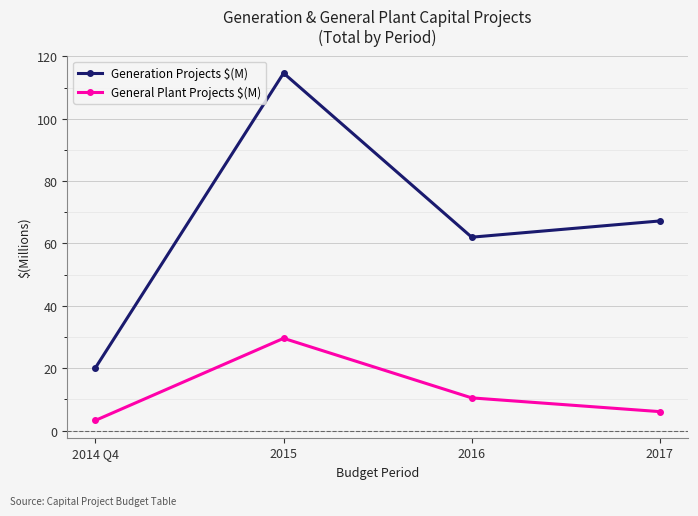

At which label does General Plant Projects $(M) first exceed 10?

2015